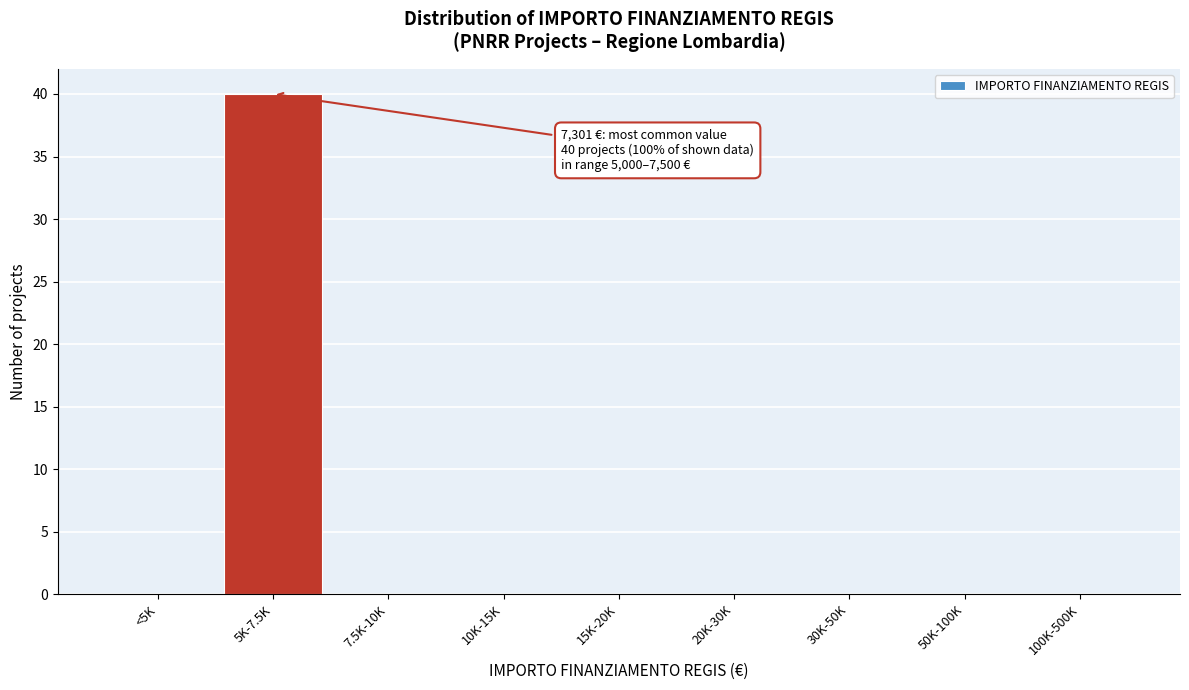

Reading left to right, list all the values displayed in this chart.

<5K=0	5K-7.5K=40	7.5K-10K=0	10K-15K=0	15K-20K=0	20K-30K=0	30K-50K=0	50K-100K=0	100K-500K=0